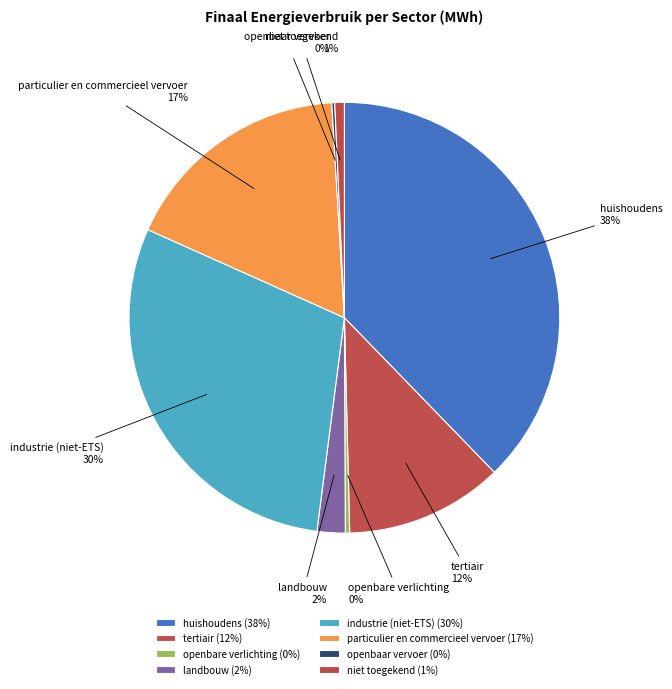

Combined, do industrie (niet-ETS) and landbouw account for over 50%?

No